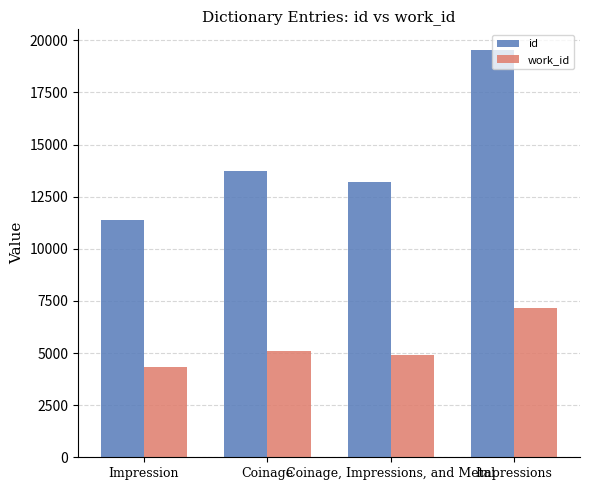

How many groups of bars are there?

4